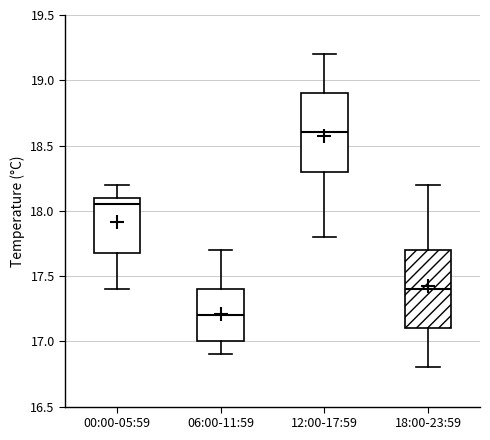

Reading left to right, read every box against the y-axis: the position of its median line, the range the box covers, and the ends of its whiskers. The values are not printed on the chart, so give them approximately, as read against the axis.

00:00-05:59: median 18.05, box 17.70 to 18.10, whiskers 17.40 to 18.20
06:00-11:59: median 17.20, box 17.00 to 17.40, whiskers 16.90 to 17.70
12:00-17:59: median 18.60, box 18.30 to 18.90, whiskers 17.80 to 19.20
18:00-23:59: median 17.40, box 17.10 to 17.70, whiskers 16.80 to 18.20